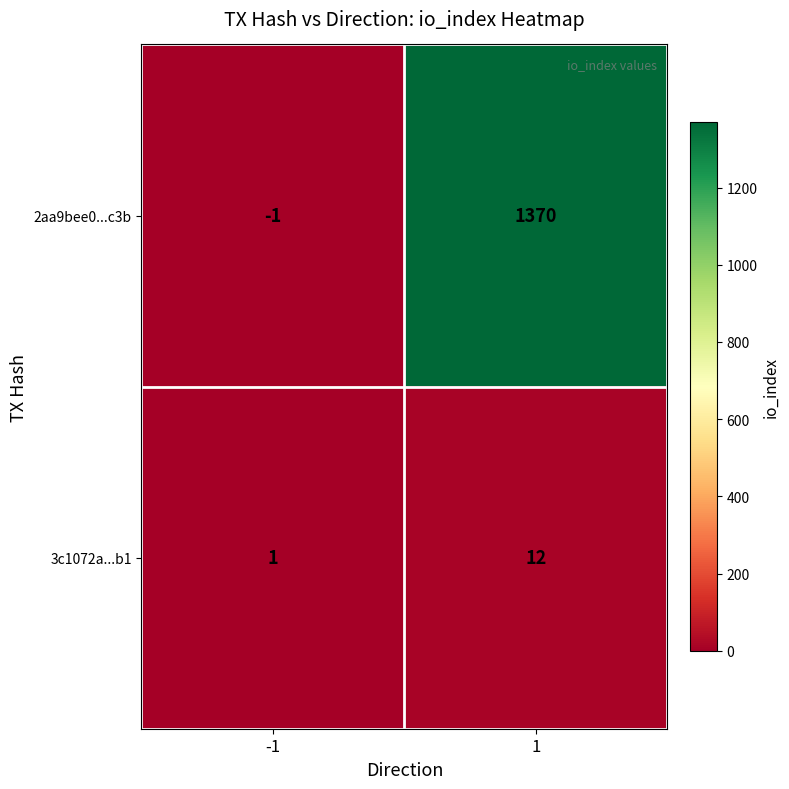

What is the sum of the 3c1072a...b1 values at -1 and 1?

13